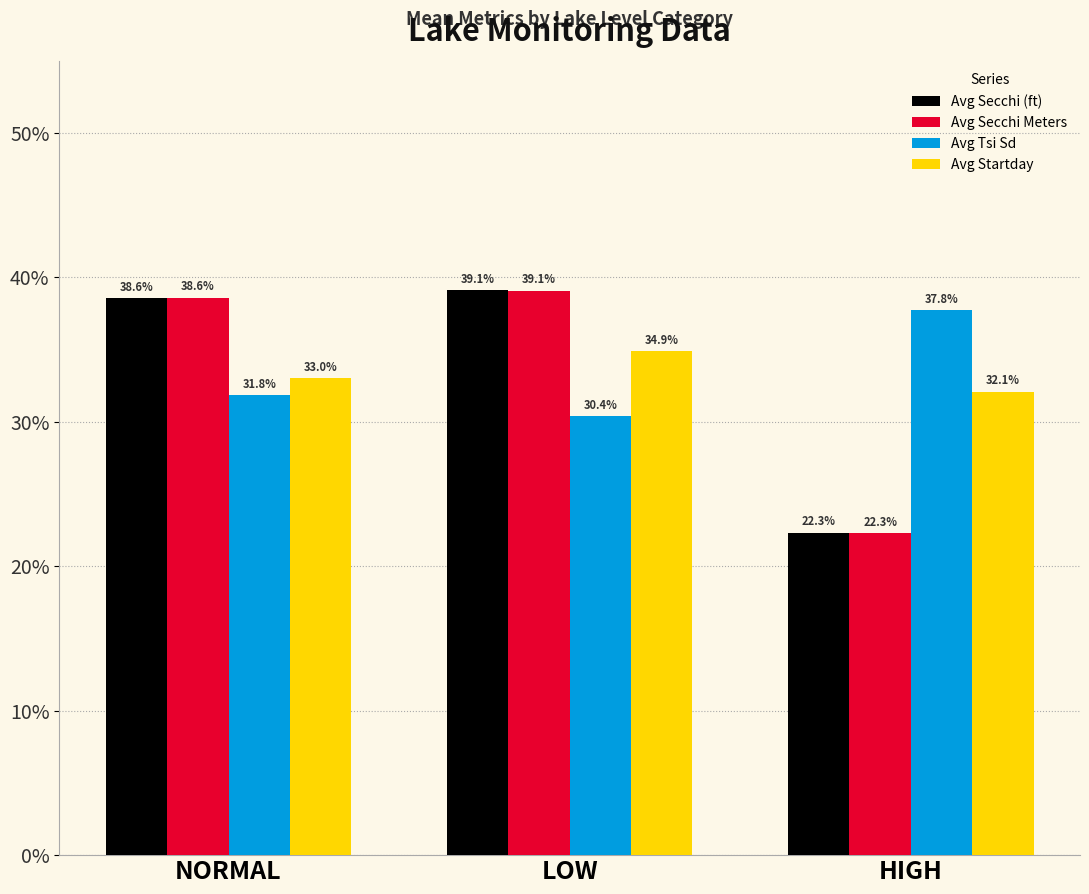

What is the difference between the highest and lowest values at NORMAL?

6.8